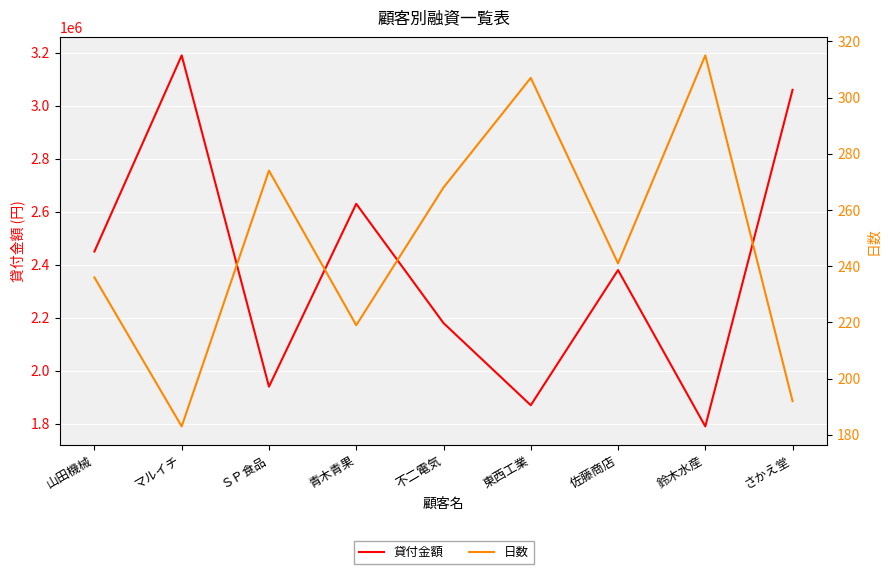

List the series in order of their peak value, highest first.

貸付金額, 日数